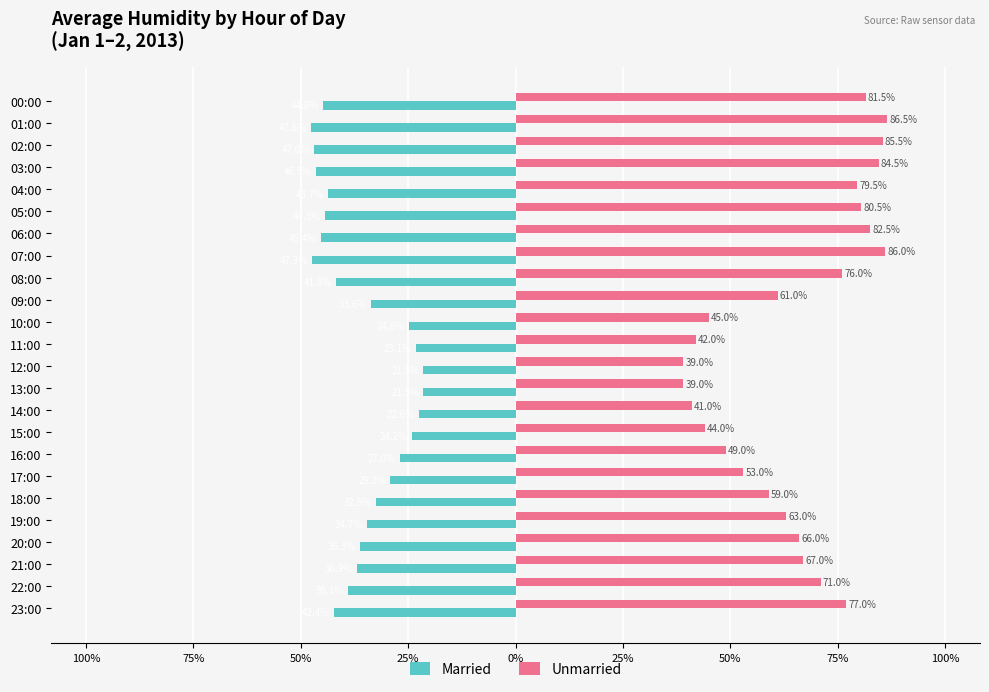

What is the difference between the maximum and second lowest values in the Unmarried series?

47.5